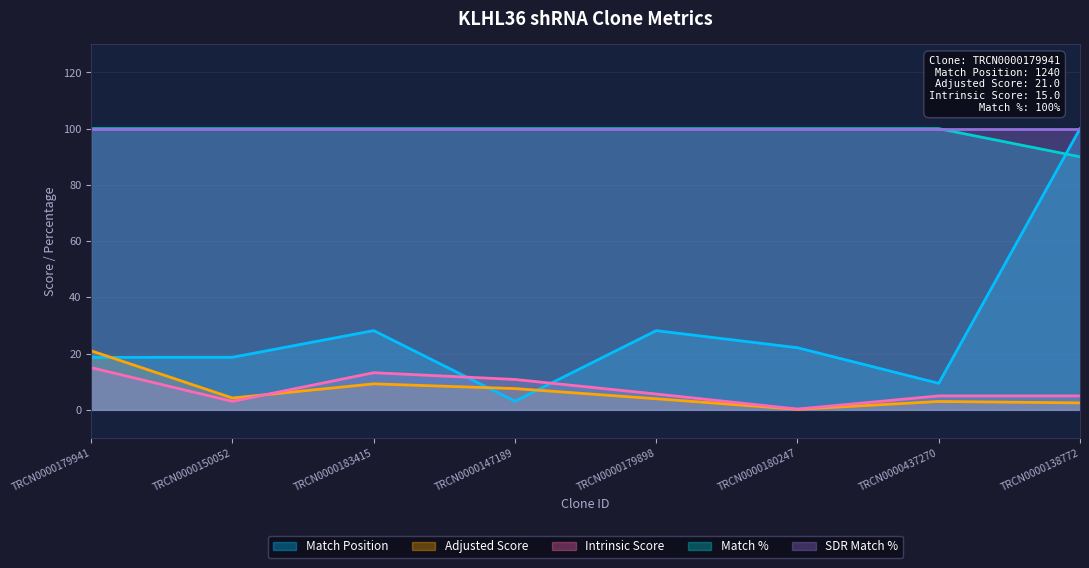

Which series has the largest total across all categories?

SDR Match %